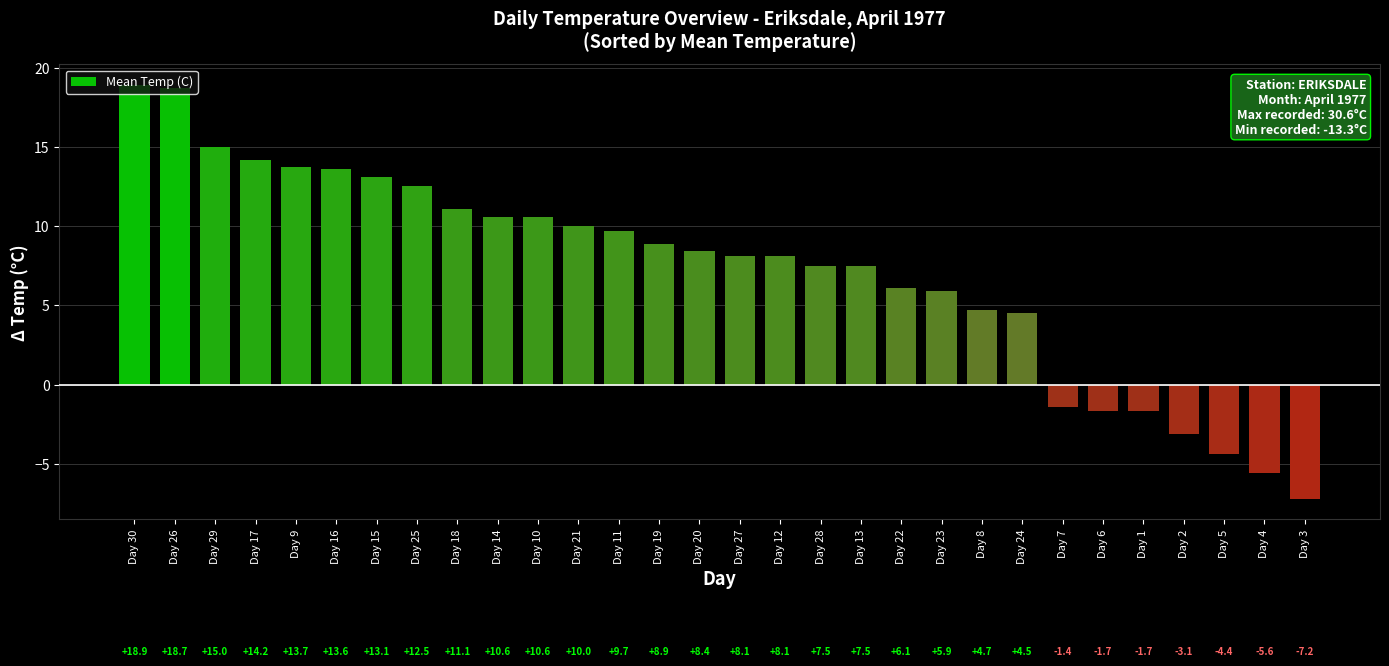

What position from the left is Day 27?

16